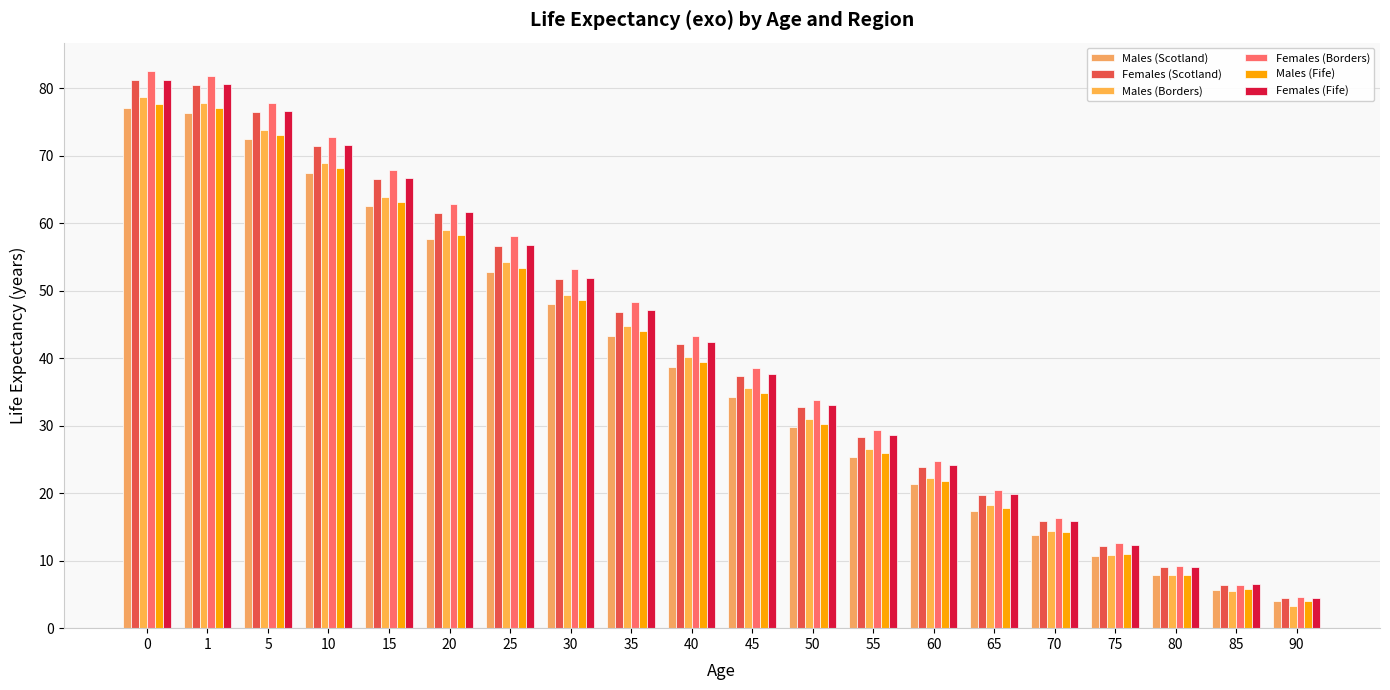

What is the sum of the Males (Fife) values at 40 and 15?

102.6